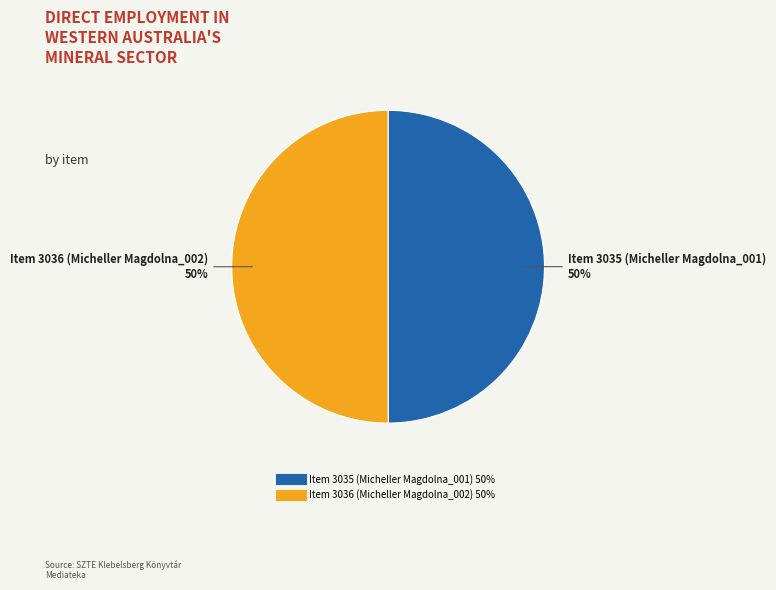

To the nearest percent, what is the average slice percentage?

50%